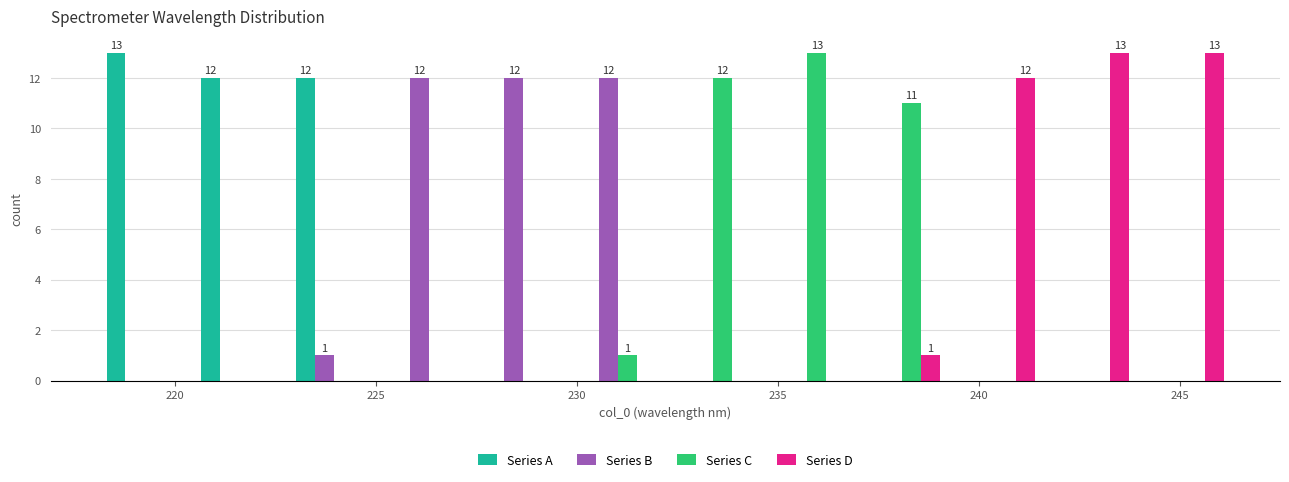

In the Series C series, which range on the x-axis has the tallest bar?

234.5 to 237.0